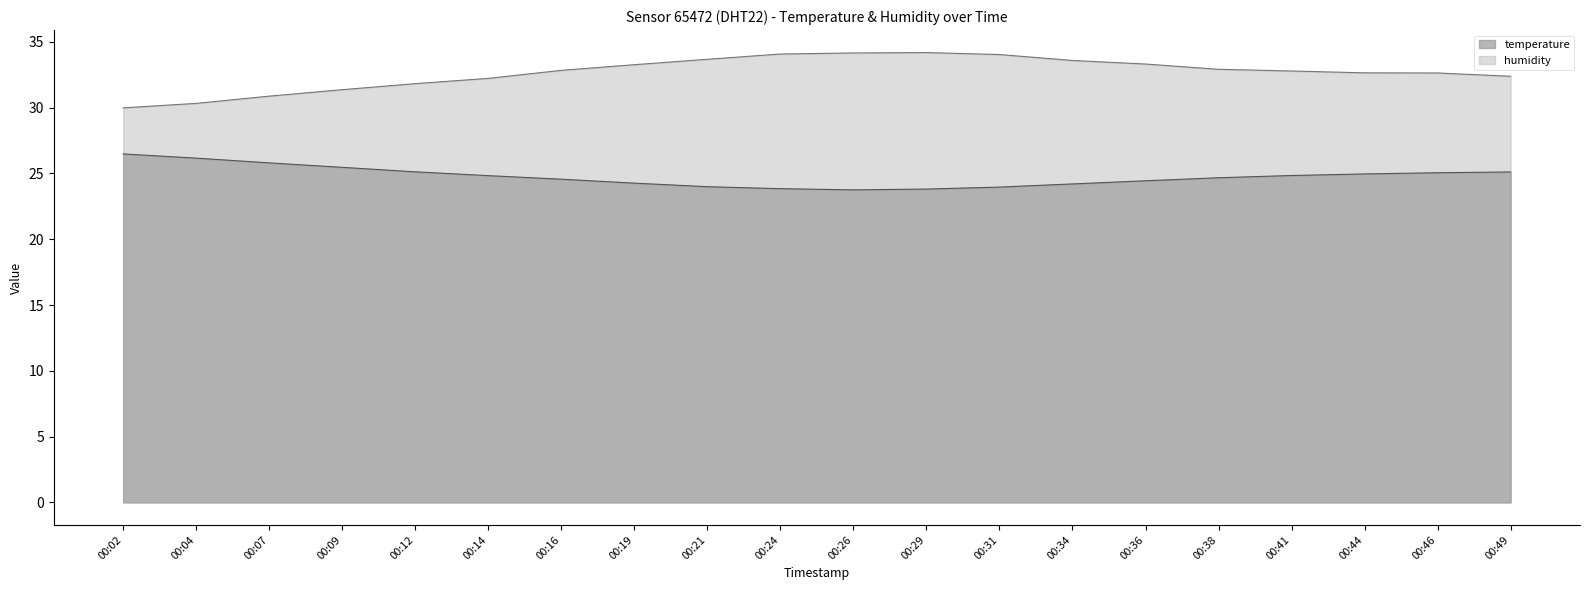

What is the value of the temperature point at the 11th from the left?

23.8